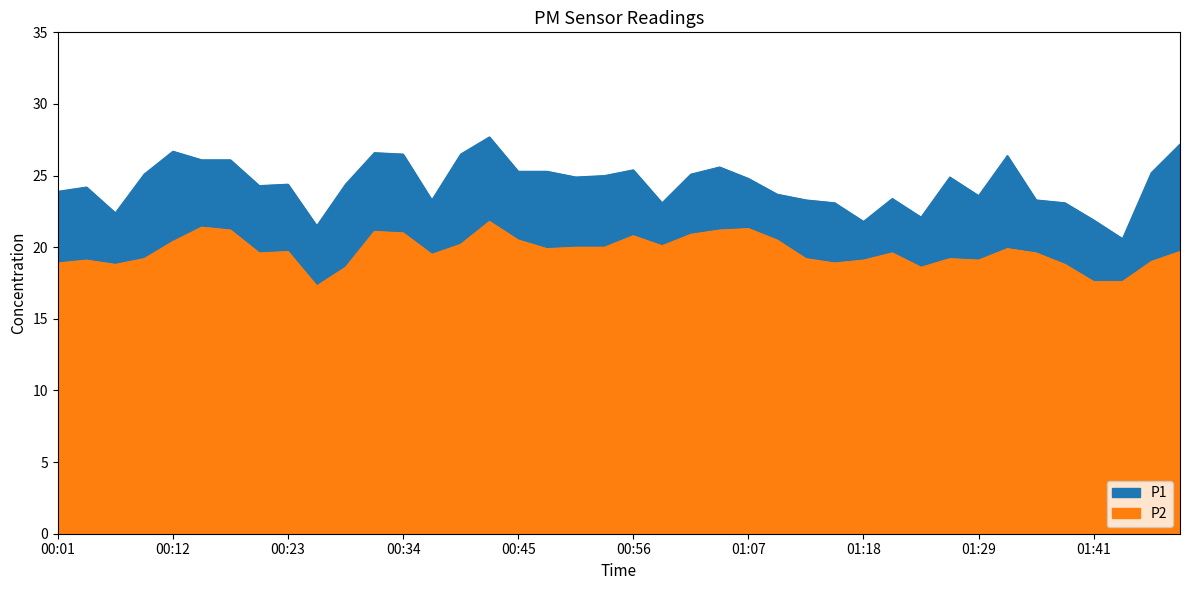

At which label does P2 first exceed 19?

00:04